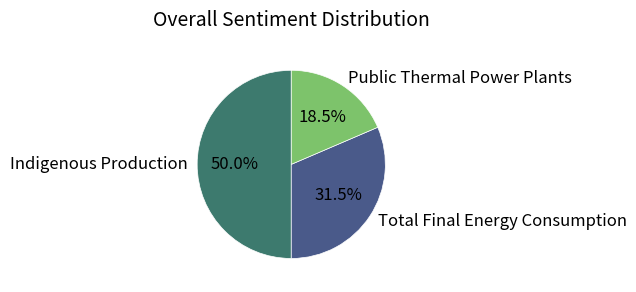

What is the ratio of the value at Public Thermal Power Plants to the value at Total Final Energy Consumption?

0.6